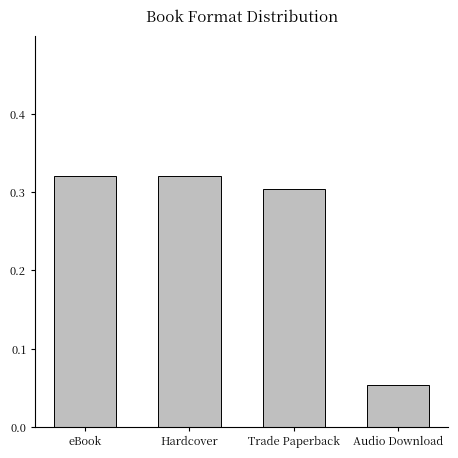

Which has a higher value, Hardcover or Audio Download?

Hardcover